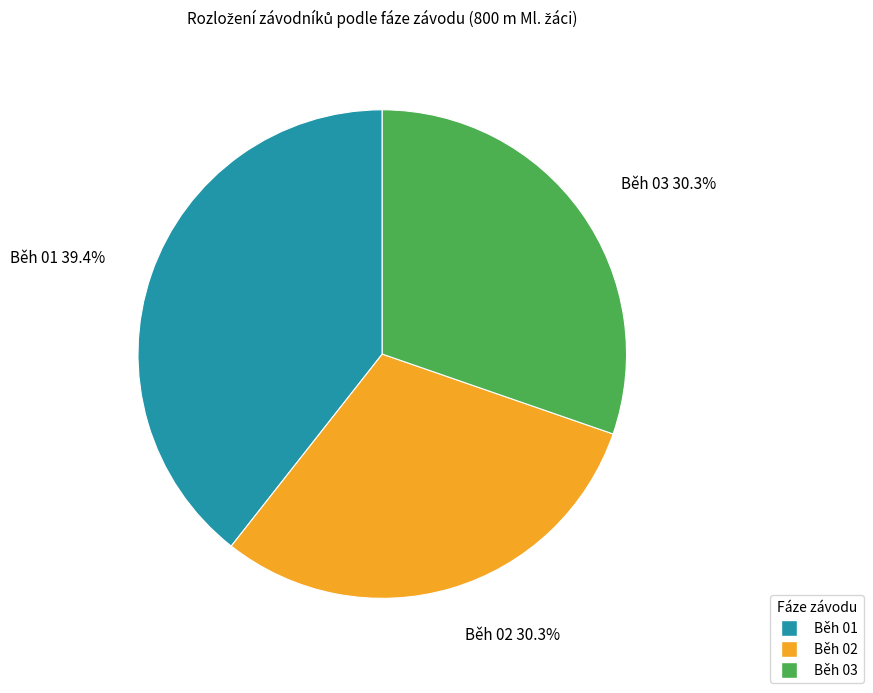

To the nearest percent, what is the difference between the largest and smallest slice percentages?

9%